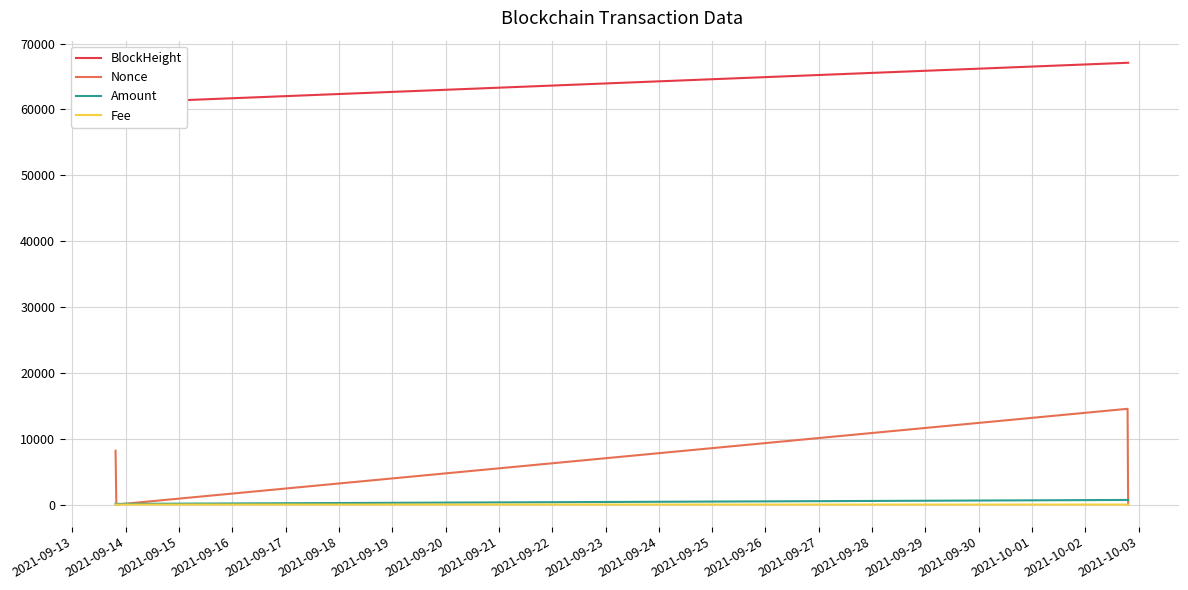

What is the spread (max minus min) of values at 2021-09-13?

60999.0